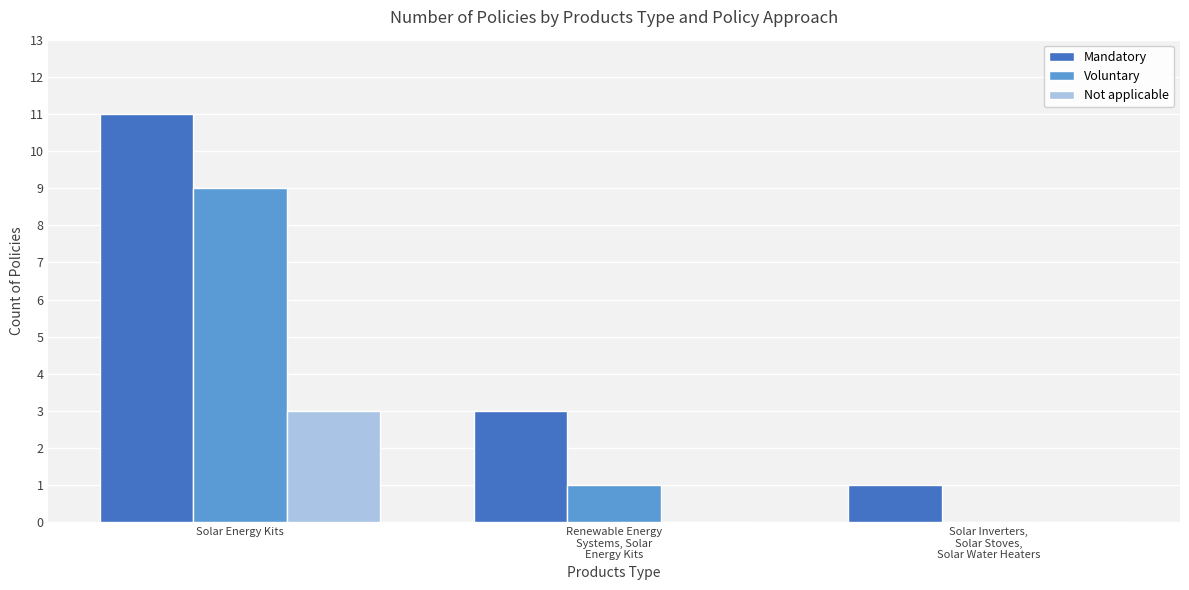

Reading left to right, extract all data points from this chart.

Mandatory: 11	3	1
Voluntary: 9	1	0
Not applicable: 3	0	0